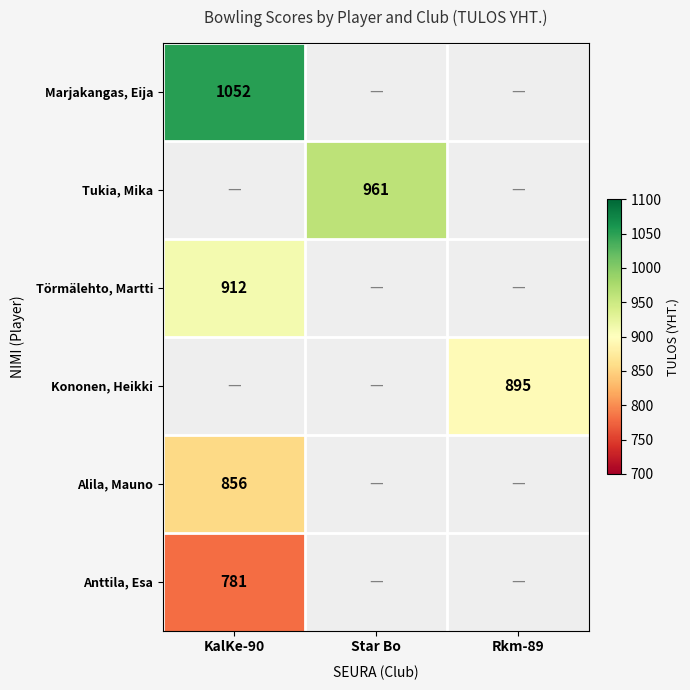

Is it true that Kononen, Heikki equals 1254 at Rkm-89?

False